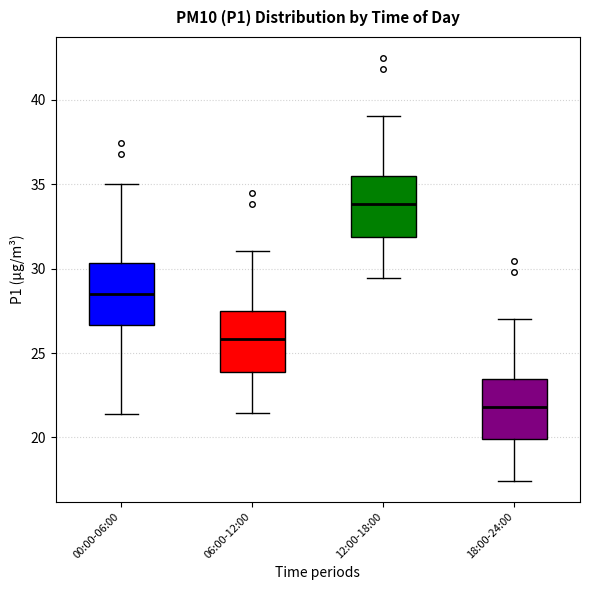

Reading left to right, read every box against the y-axis: the position of its median line, the range the box covers, and the ends of its whiskers. The values are not printed on the chart, so give them approximately, as read against the axis.

00:00-06:00: median 28.5, box 26.5 to 30.5, whiskers 21.5 to 35.0
06:00-12:00: median 26.0, box 24.0 to 27.5, whiskers 21.5 to 31.0
12:00-18:00: median 34.0, box 32.0 to 35.5, whiskers 29.5 to 39.0
18:00-24:00: median 22.0, box 20.0 to 23.5, whiskers 17.5 to 27.0